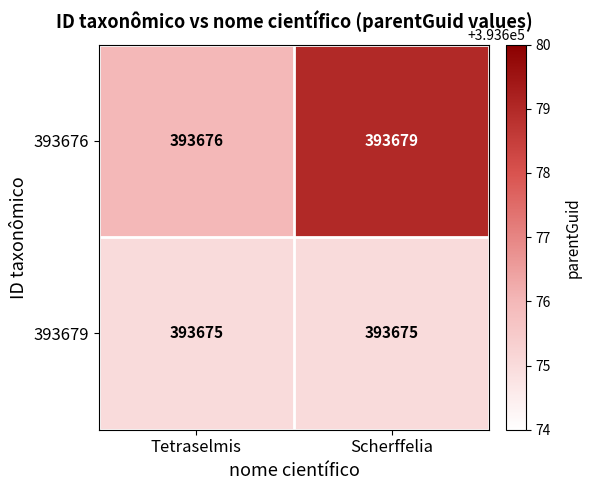

What is the approximate value of 393679 at Tetraselmis?

393675